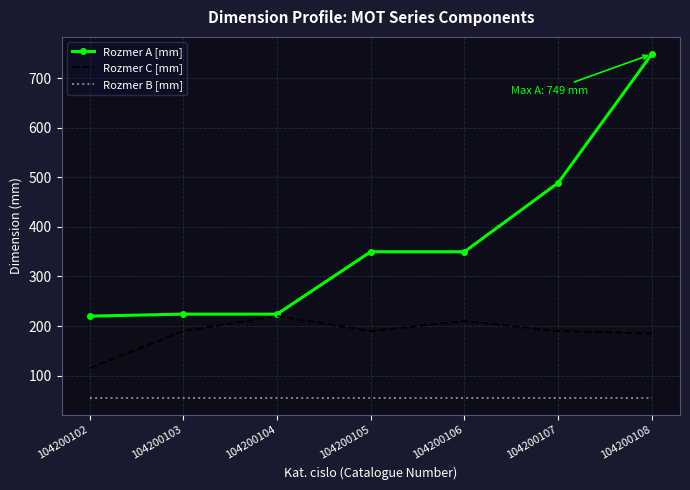

List the series in order of their overall mean, highest first.

Rozmer A [mm], Rozmer C [mm], Rozmer B [mm]